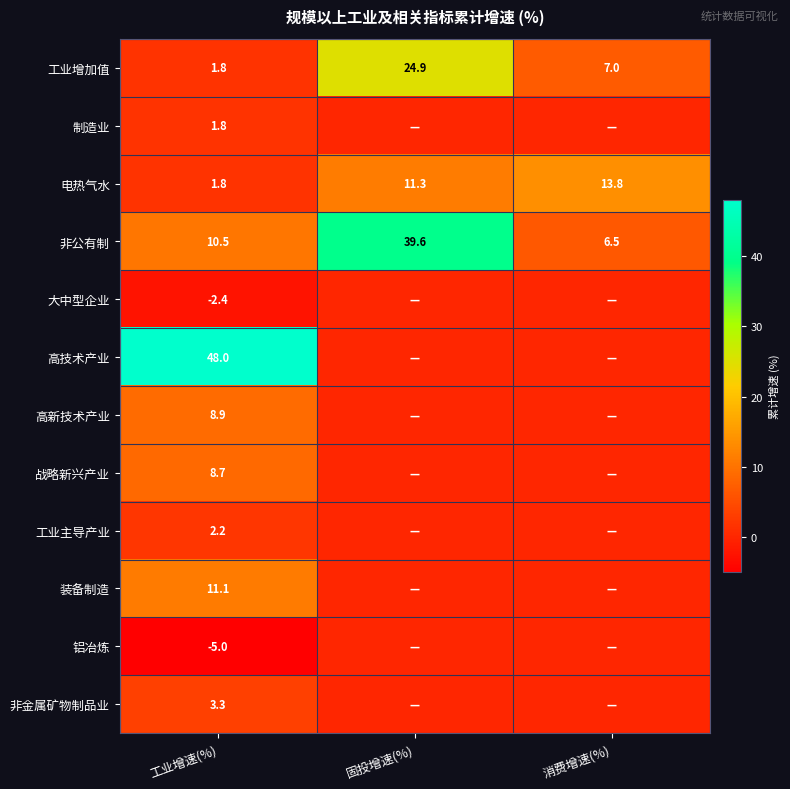

What is the average value of the 非公有制 series?

18.9